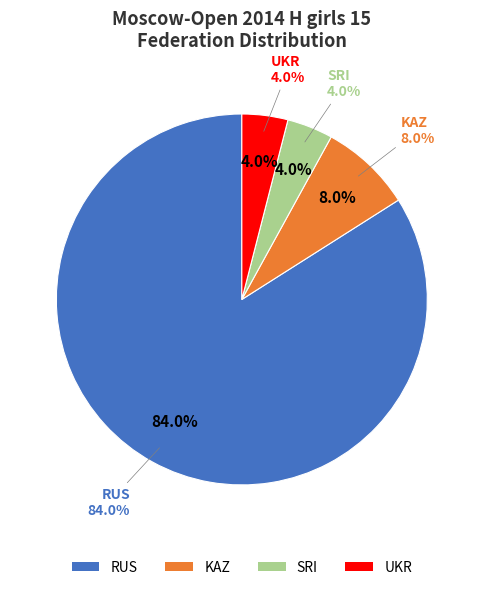

Rank the categories by value from highest to lowest.

RUS, KAZ, SRI, UKR